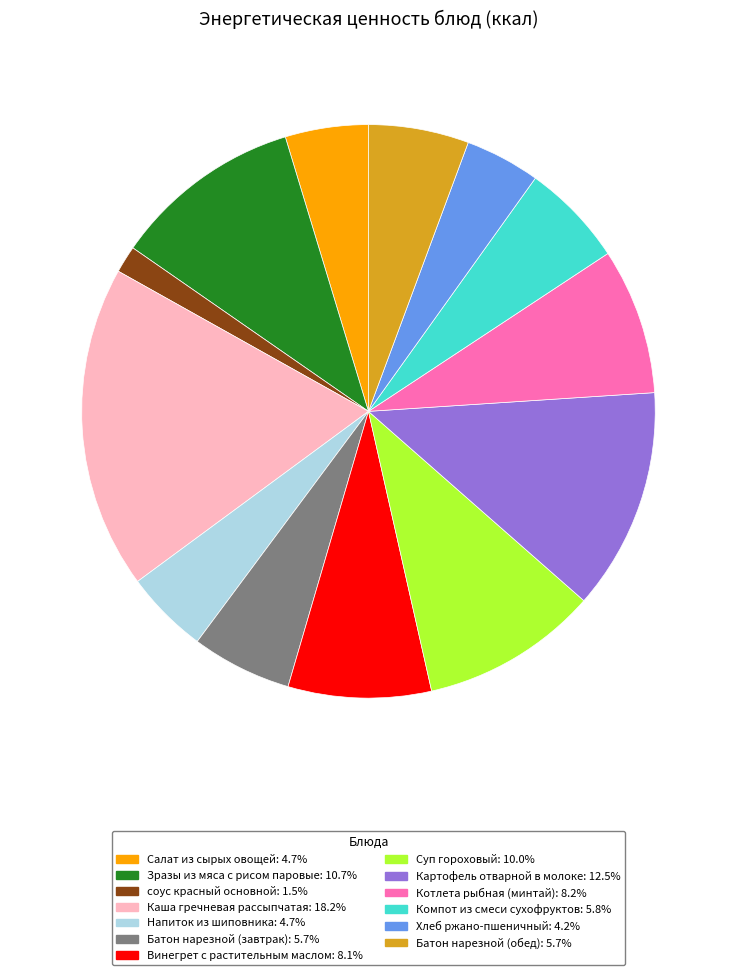

Is the sum of Хлеб ржано-пшеничный: 4.2% and Винегрет с растительным маслом: 8.1% greater than half?

No